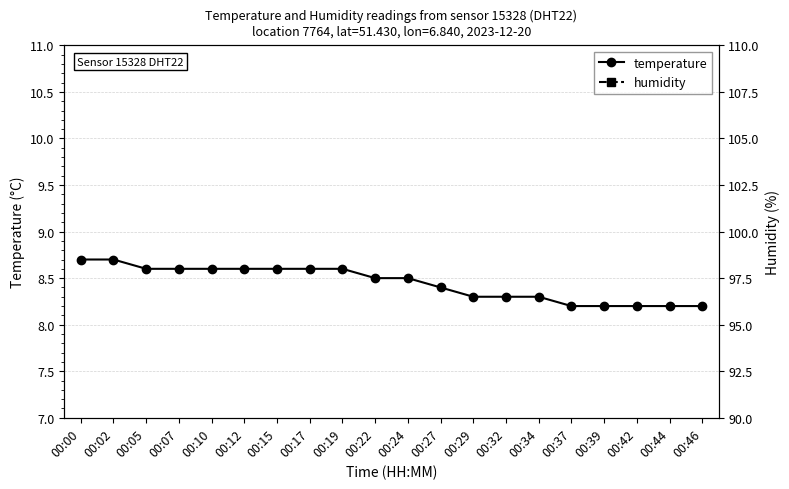

What is the average value of the temperature series?

8.4